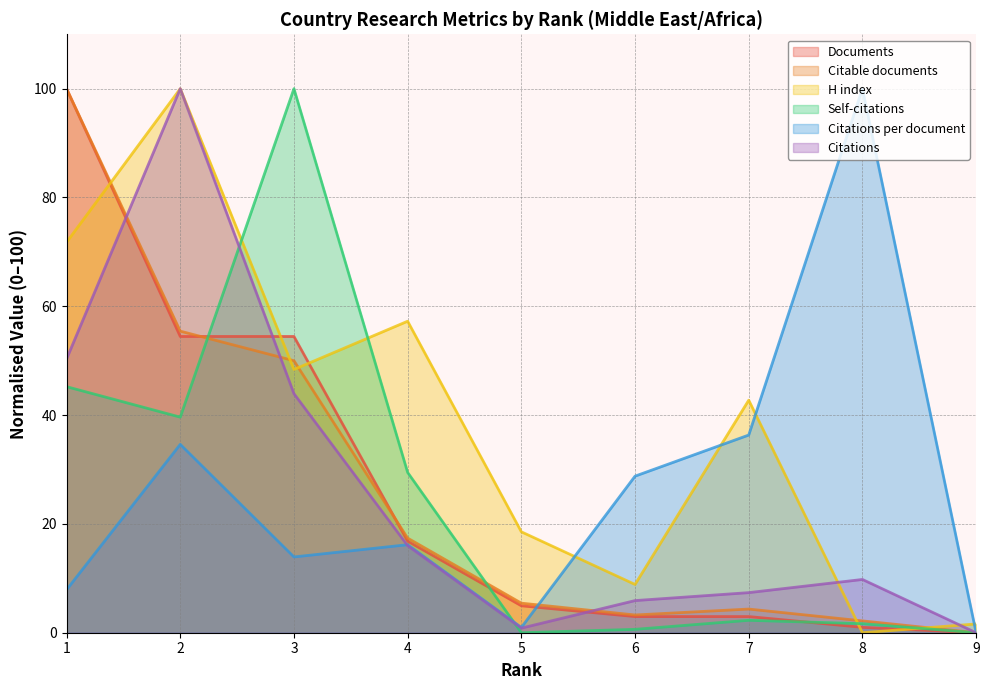

At 6, list the series in order from largest to smallest.

Citations per document, H index, Citations, Citable documents, Documents, Self-citations